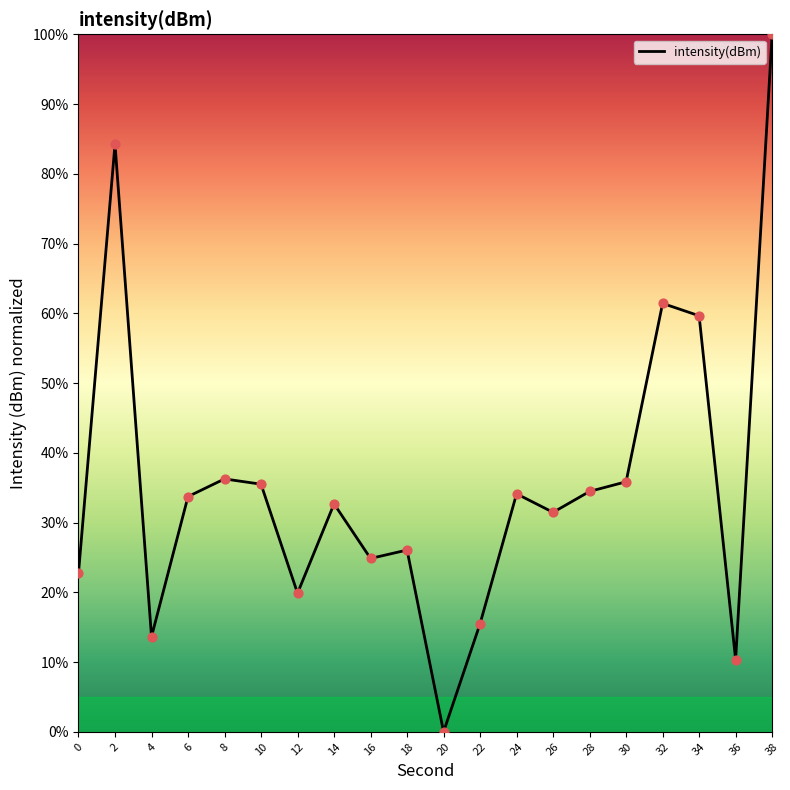

What is the change in value from 10 to 12?

-15.6